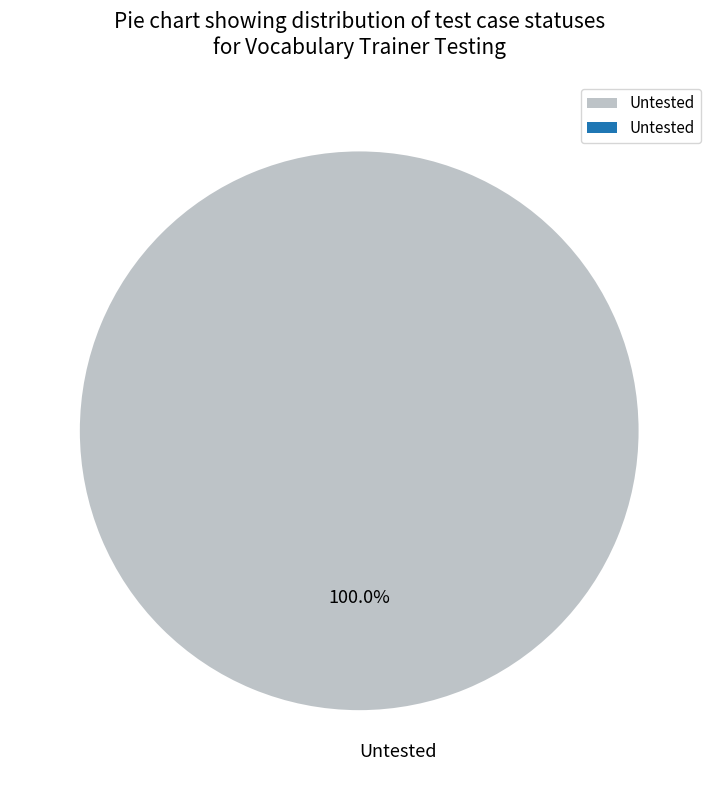

Does any single category account for the majority?

Yes